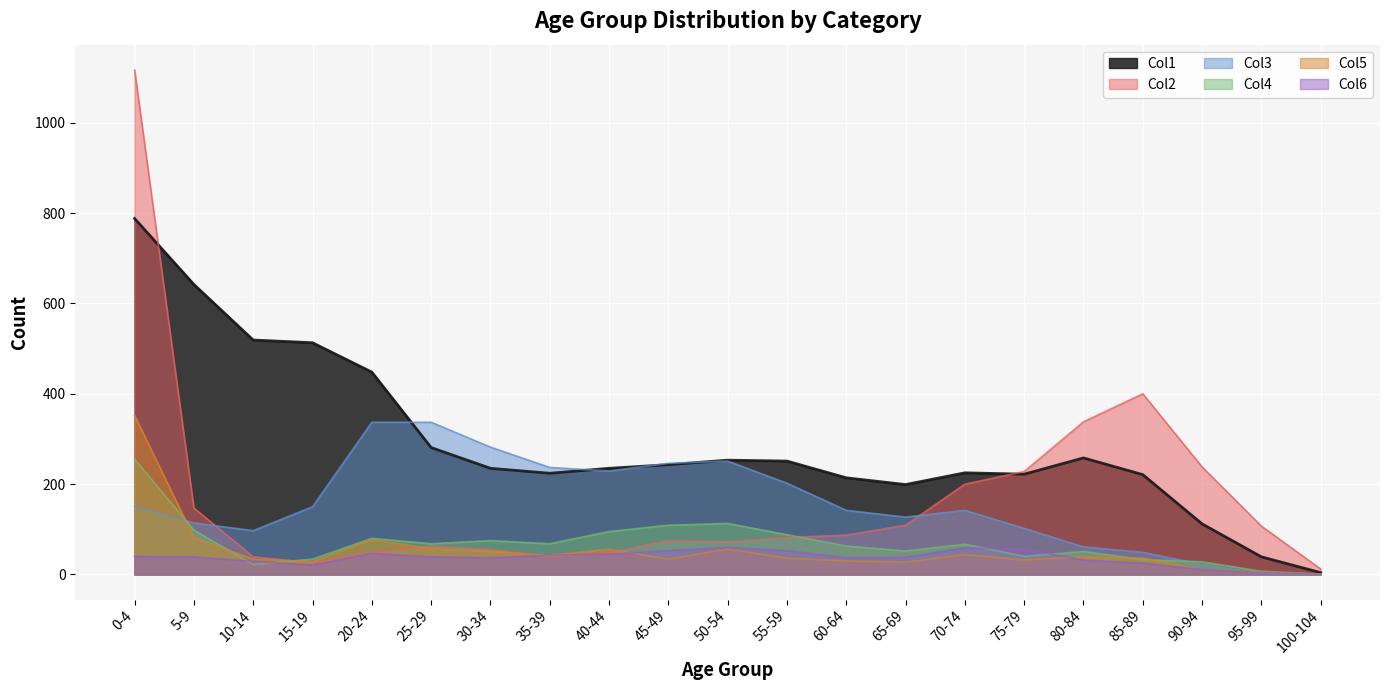

Is it true that Col1 equals 251 at 55-59?

True